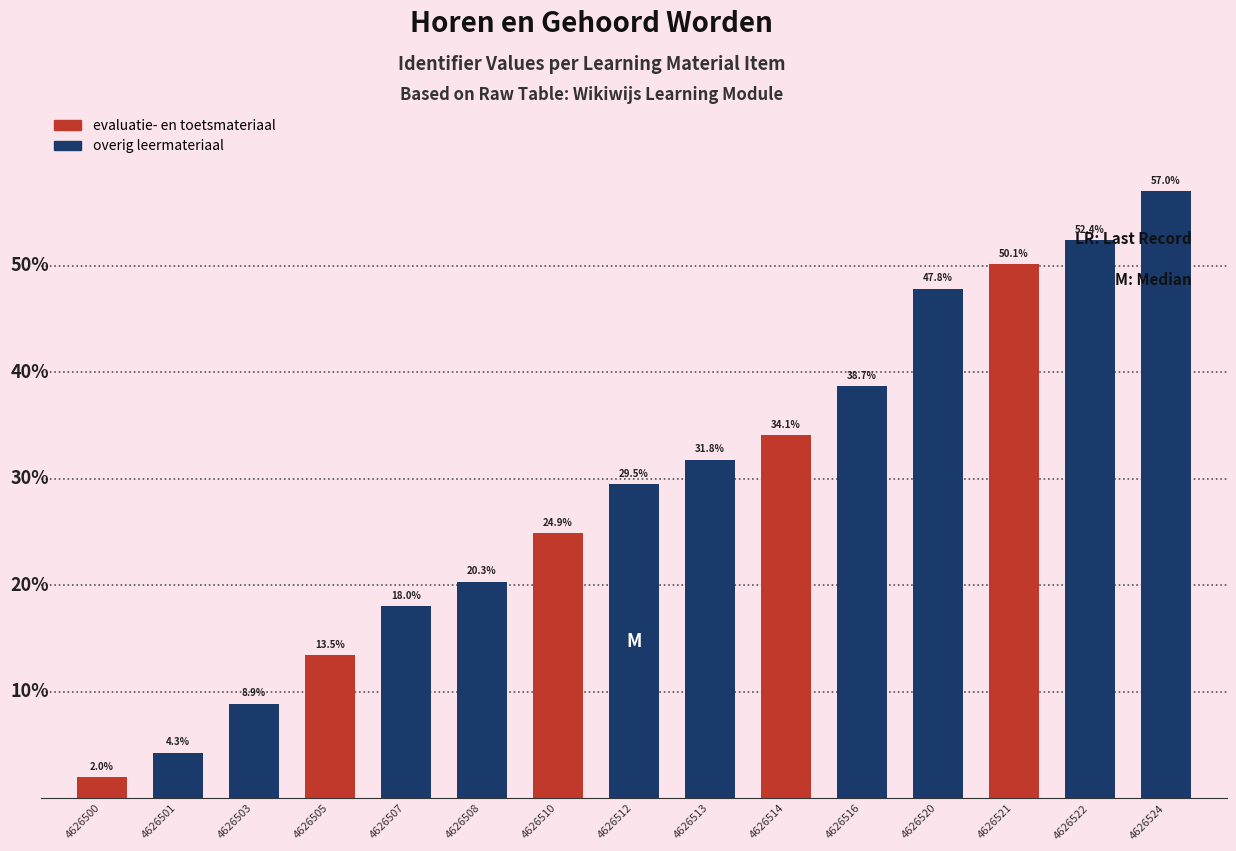

List the labels in order of value, smallest first.

4626500, 4626501, 4626503, 4626505, 4626507, 4626508, 4626510, 4626512, 4626513, 4626514, 4626516, 4626520, 4626521, 4626522, 4626524